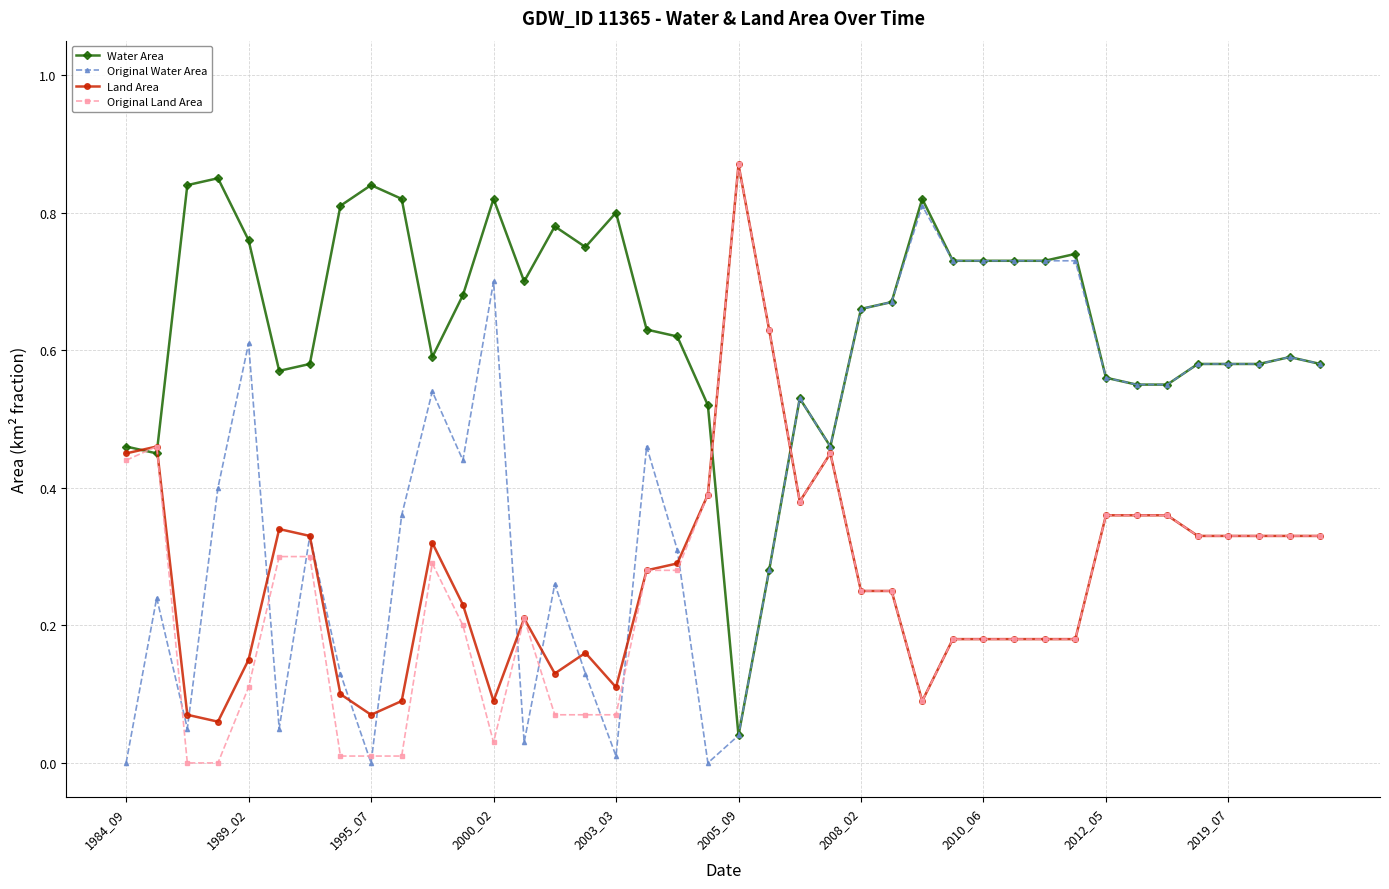

Which series has the largest total across all categories?

Water Area